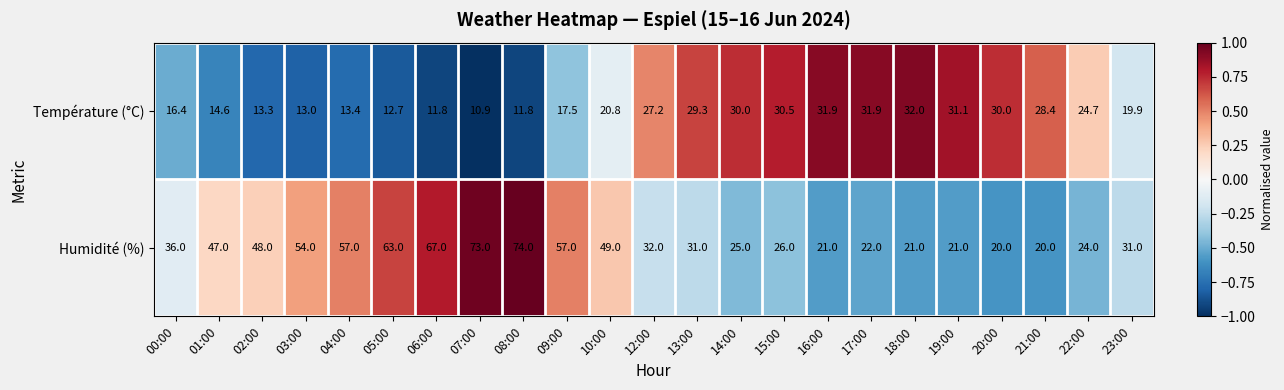

At which label does Température (°C) reach its minimum?

07:00